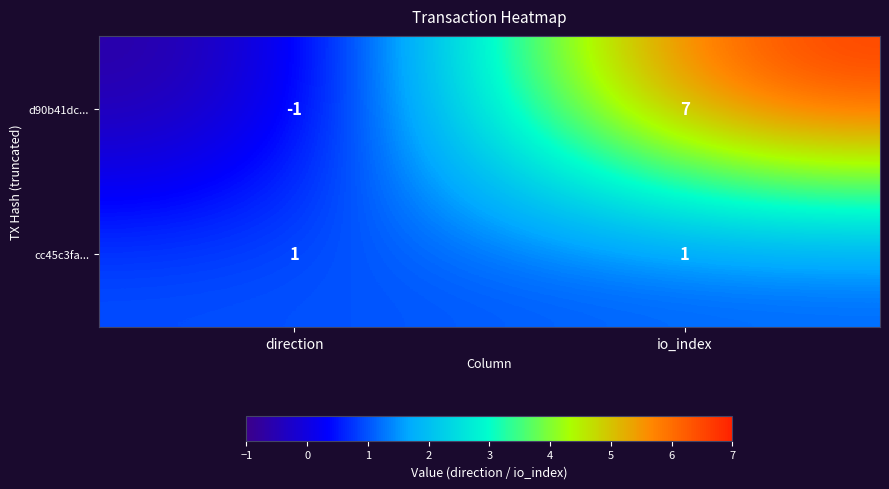

Is the value of cc45c3fa... at io_index greater than the value of d90b41dc... at direction?

Yes